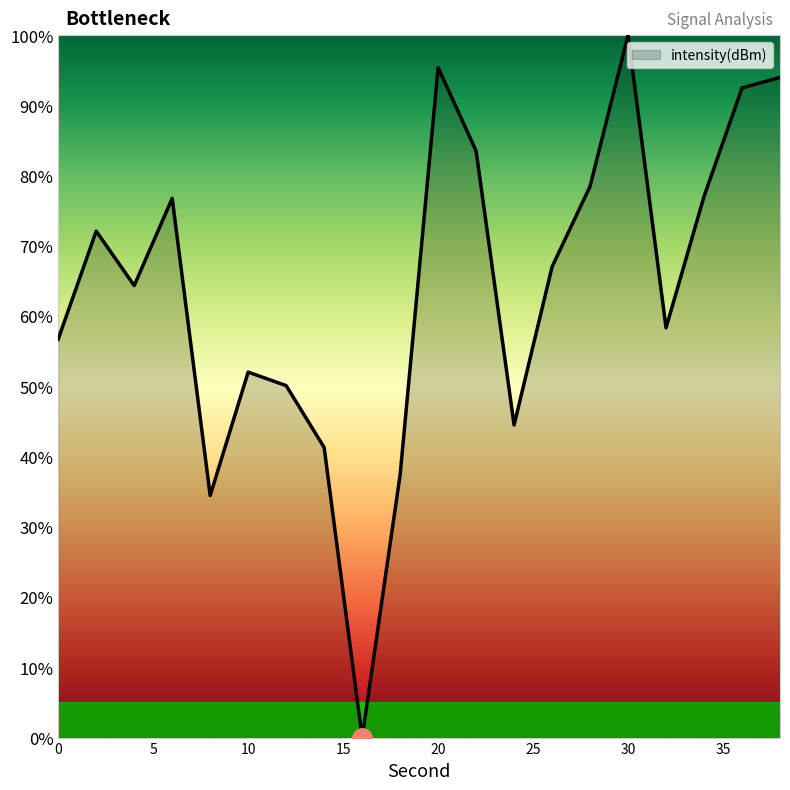

True or false: the data has more than 2 interior local peaks.

True